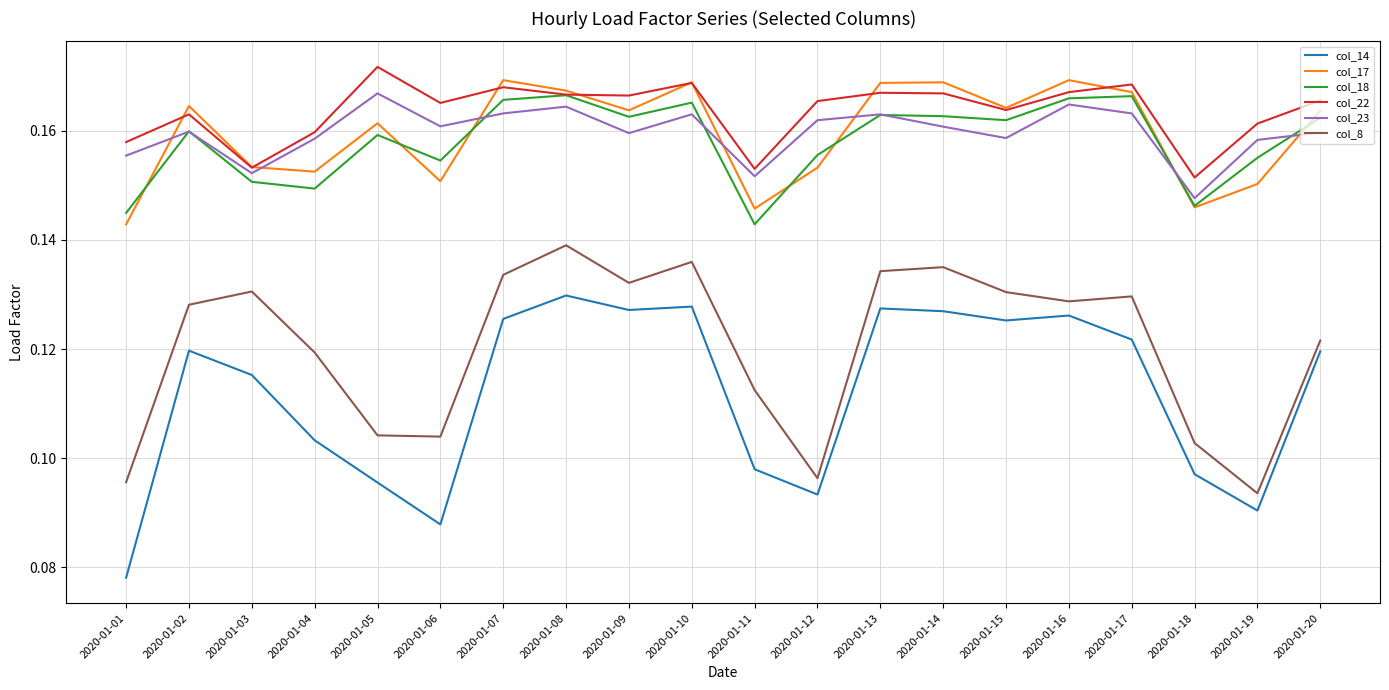

Where is the first local maximum for col_17?

2020-01-02